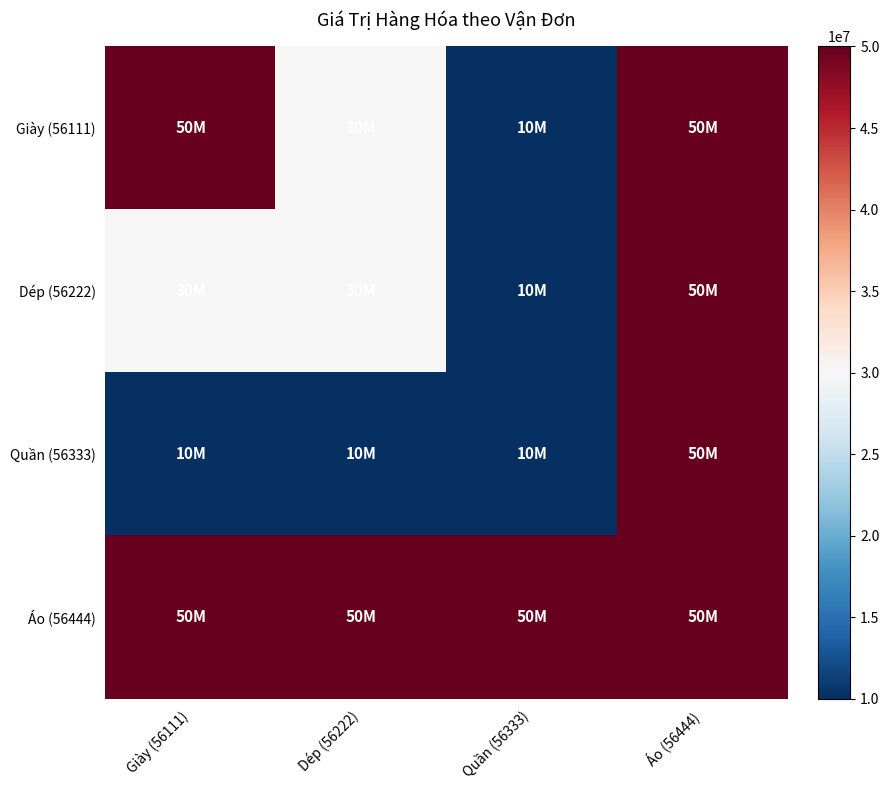

List the series in order of their peak value, highest first.

Giày (56111), Dép (56222), Quần (56333), Áo (56444)